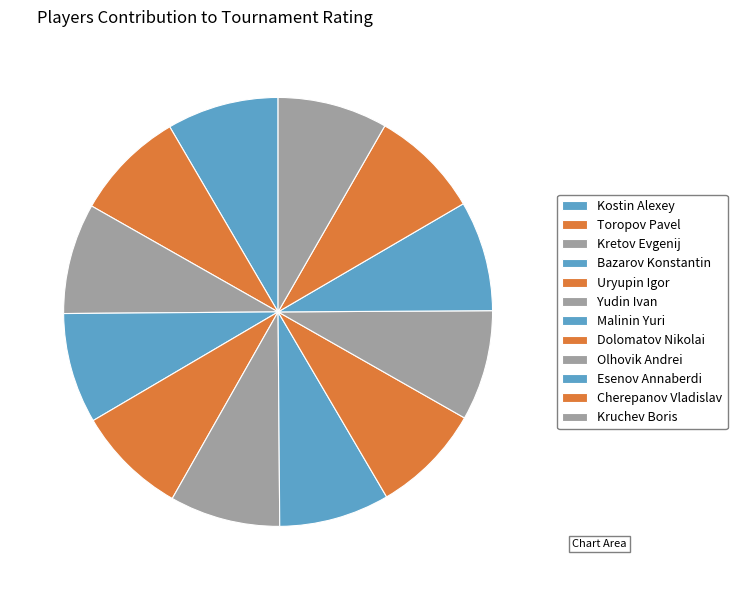

Is there any slice that represents more than half of the pie?

No